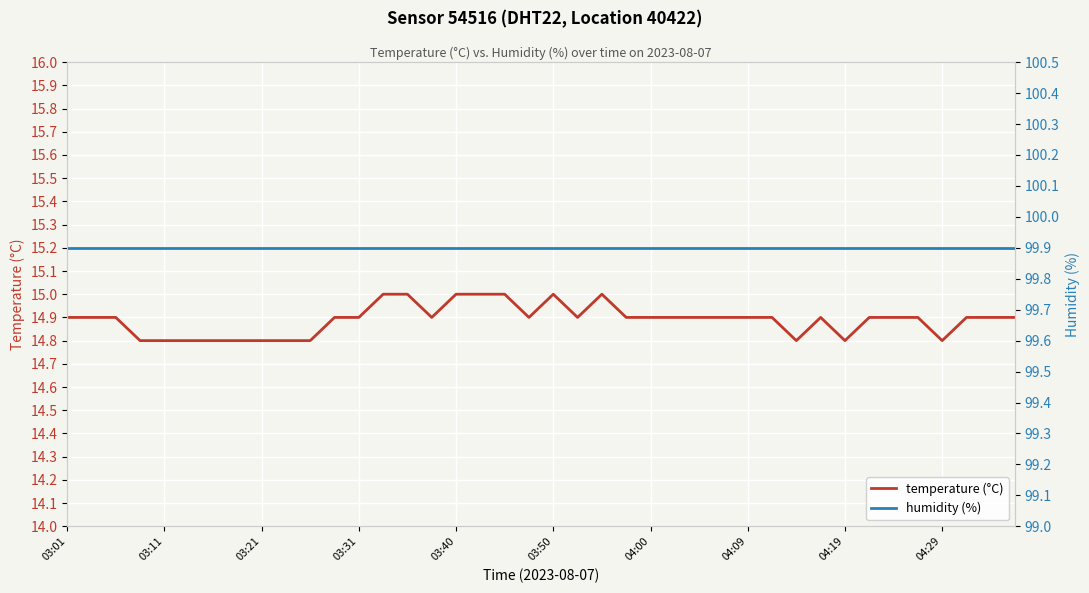

How many data points does each series have?

40